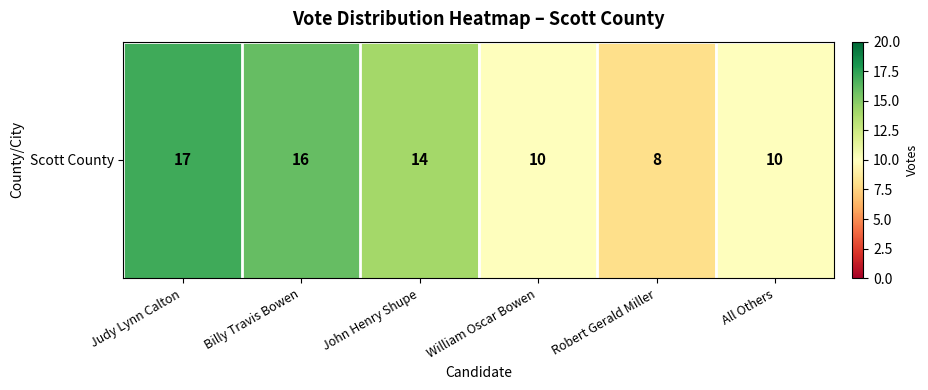

The chart shows a value of 5 at All Others. True or false?

False